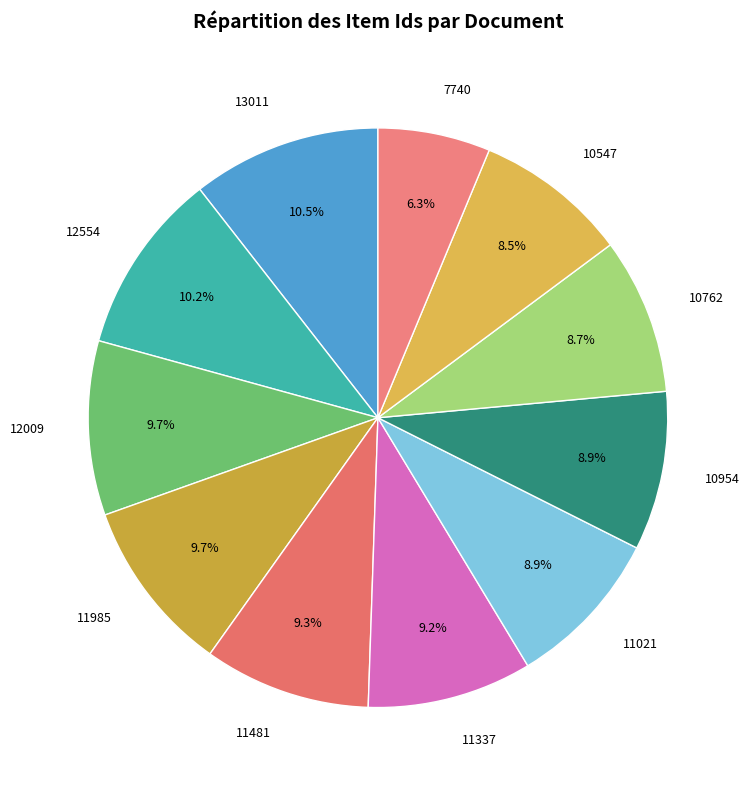

True or false: 10762 accounts for 9% of the total.

True